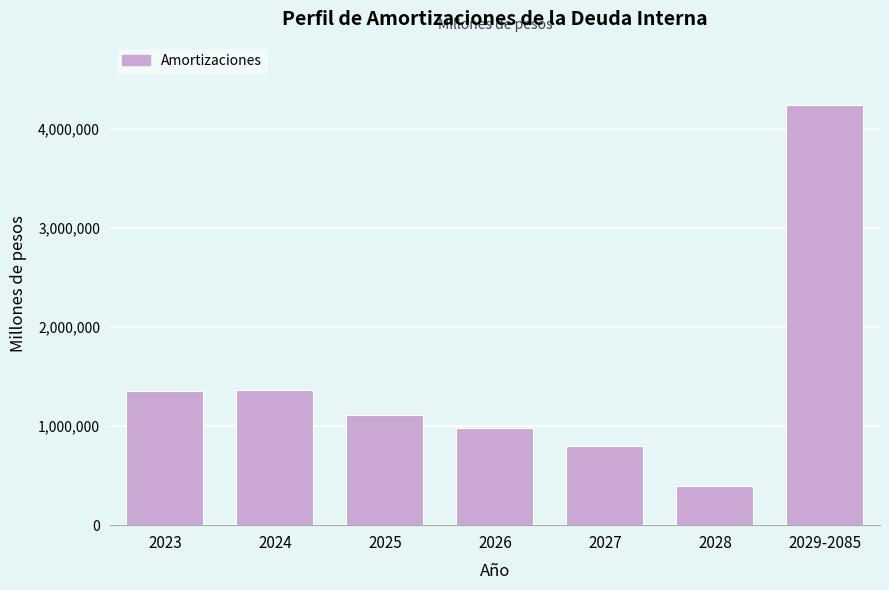

What is the ratio of the value at 2027 to the value at 2026?

0.8